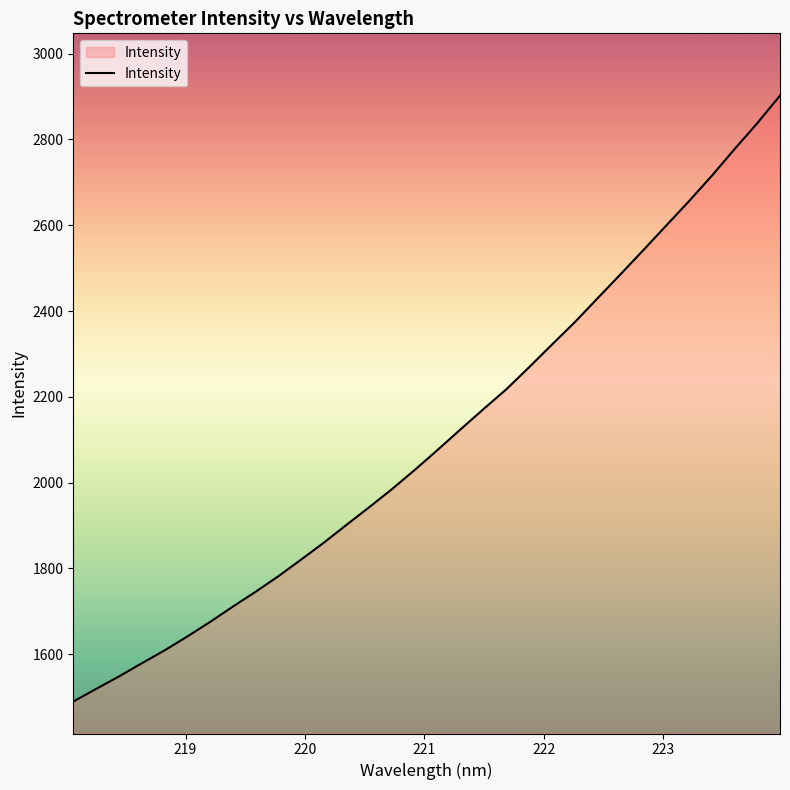

Does the chart display data point markers on the line(s)?

No